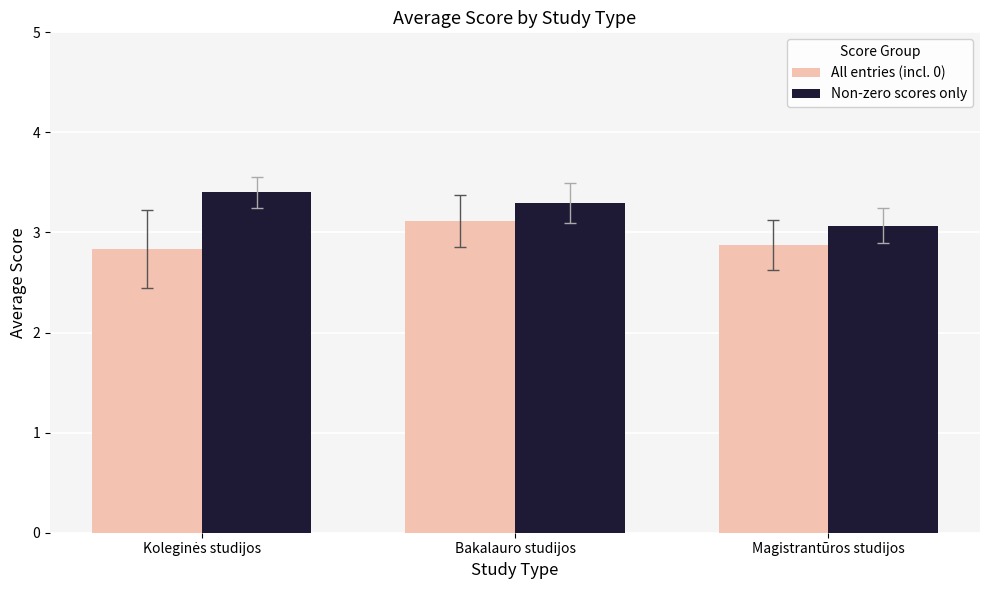

Reading left to right, list all the values displayed in this chart.

All entries (incl. 0): 2.8	3.1	2.9
Non-zero scores only: 3.4	3.3	3.1